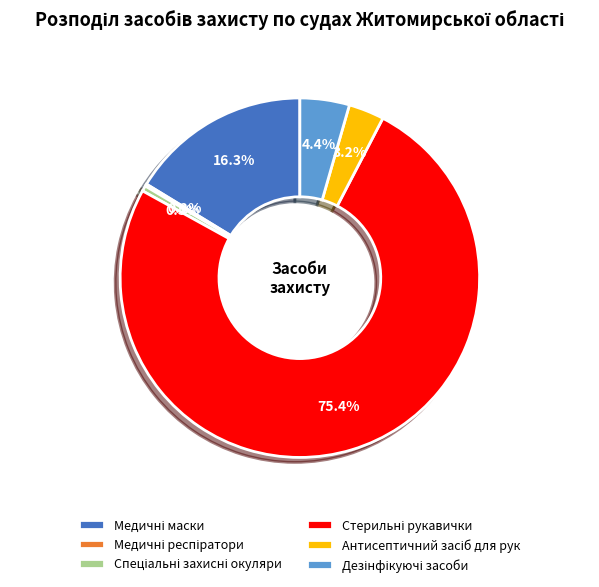

Is there any slice that represents more than half of the pie?

Yes